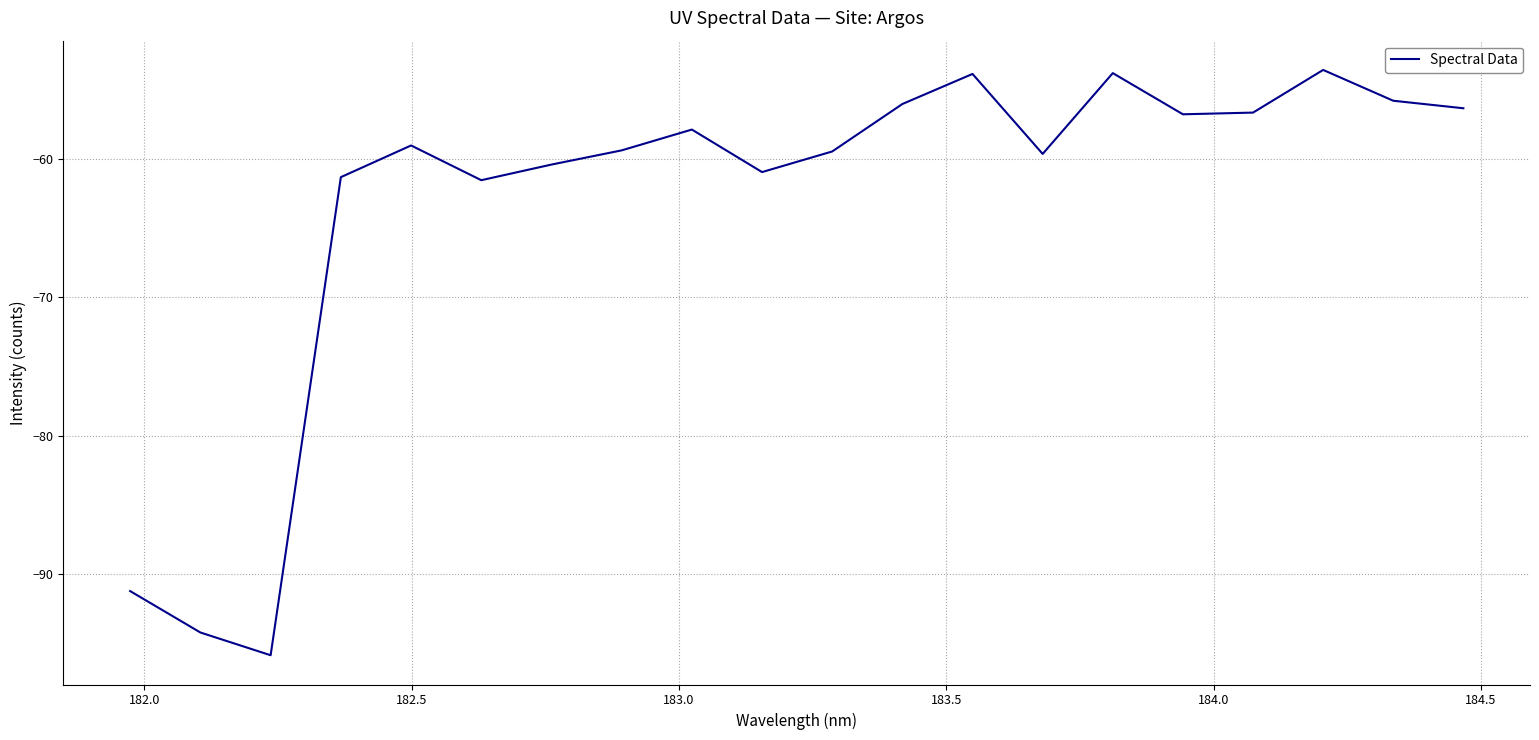

What is the greatest value displayed?

-53.6